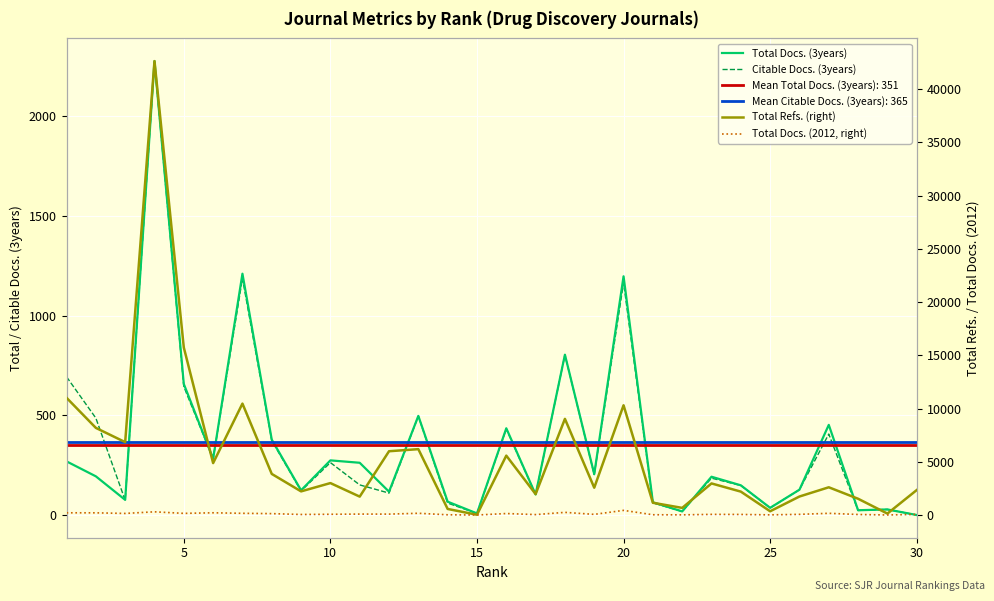

How many values in the Total Refs. (right) series exceed 2967?

14